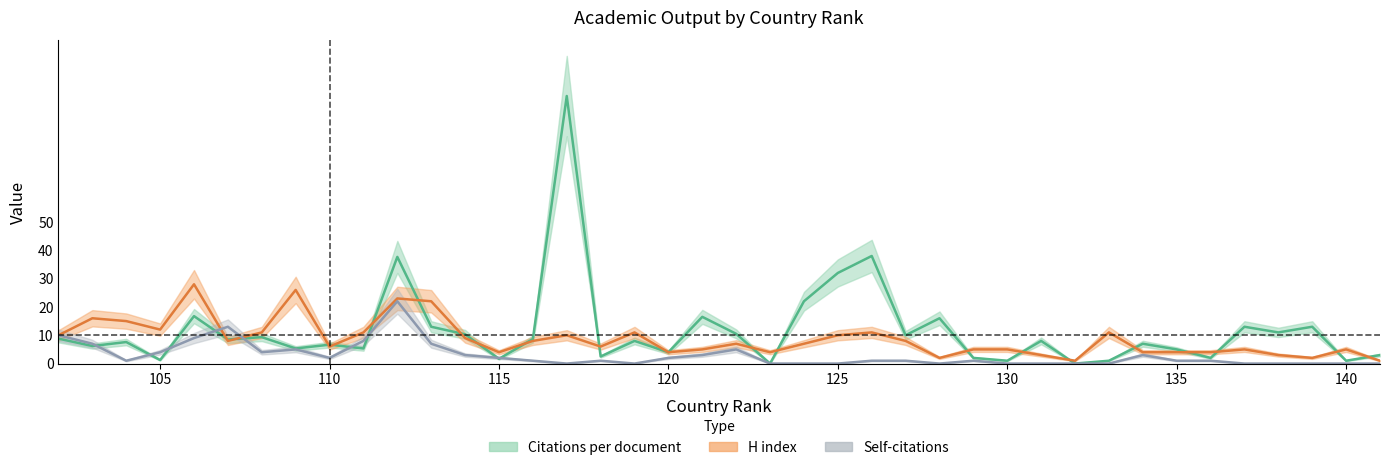

At how many categories does at least one series exceed 70?

1